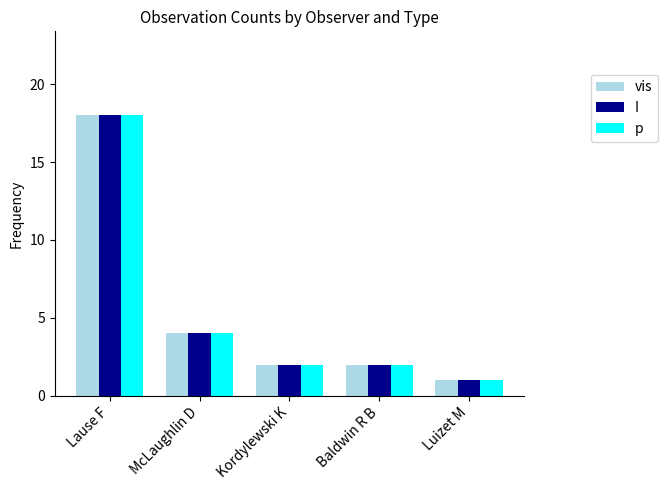

What is the total value across all series at Kordylewski K?

6